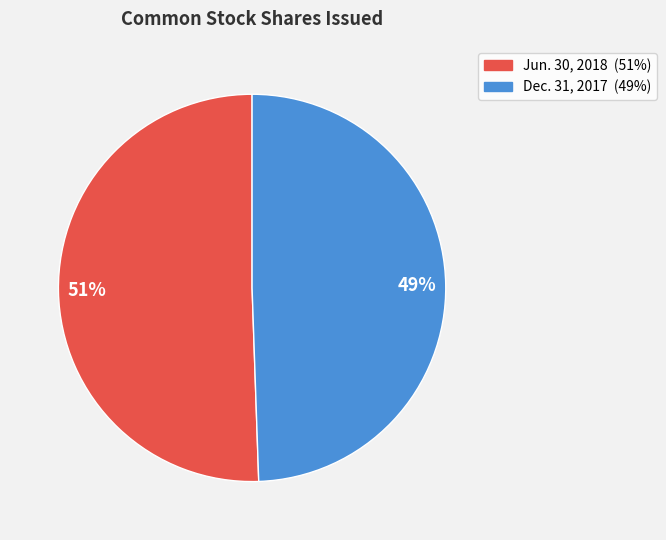

Does any single category account for the majority?

Yes